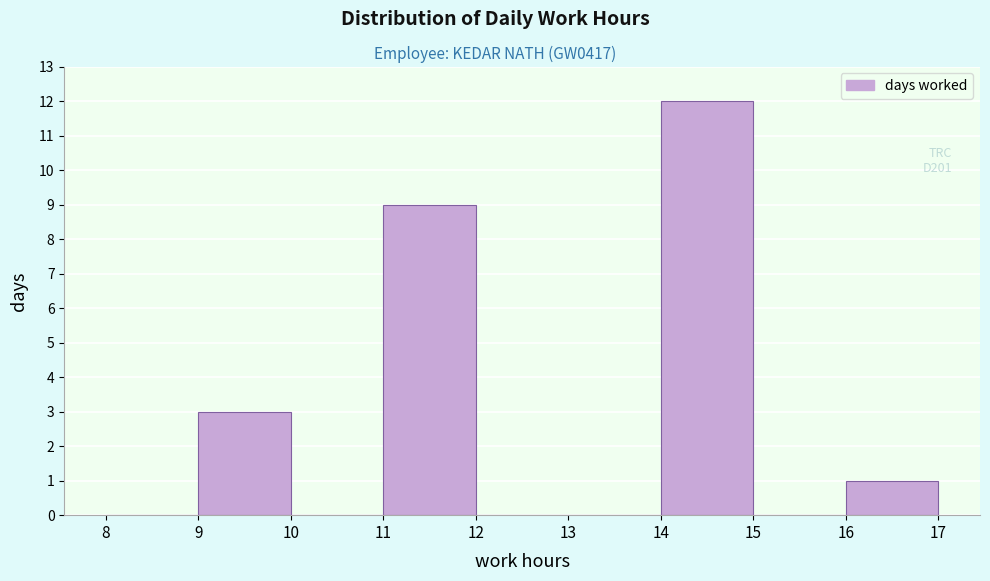

Which range on the x-axis has the tallest bar?

14 to 15